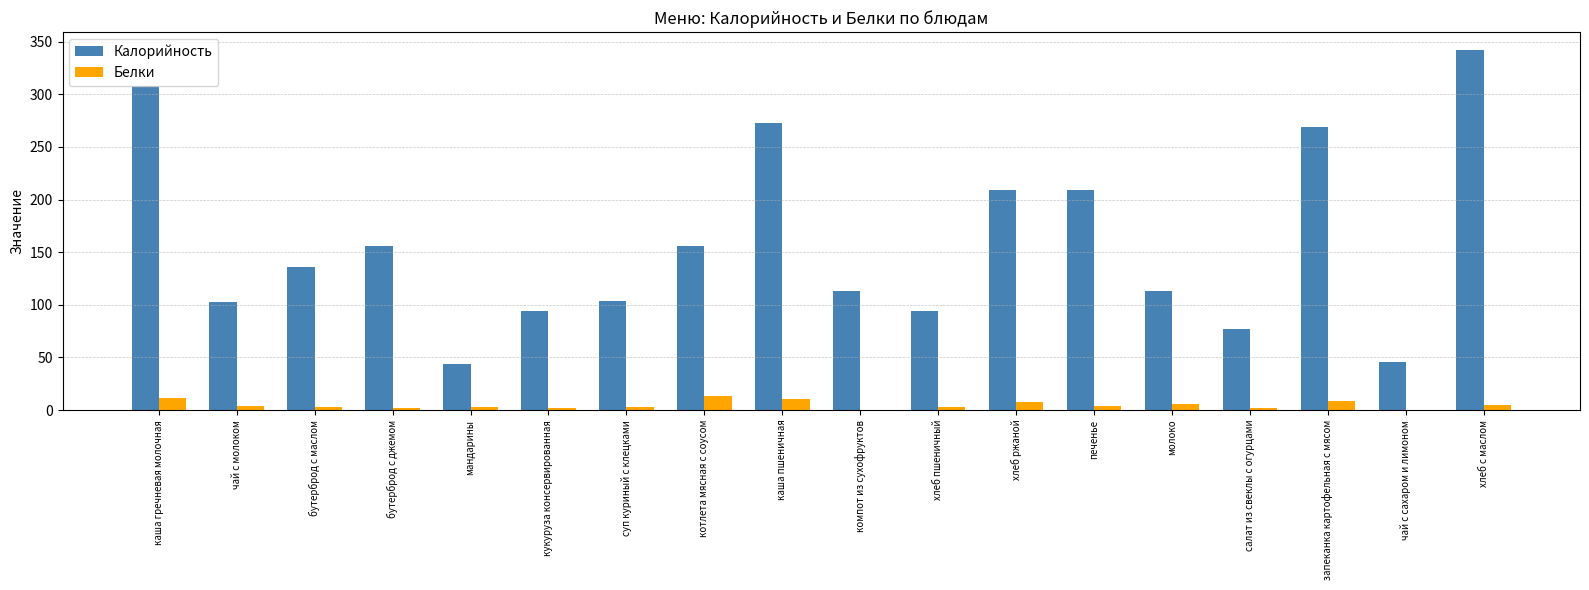

What are all the series names shown in the legend?

Калорийность, Белки